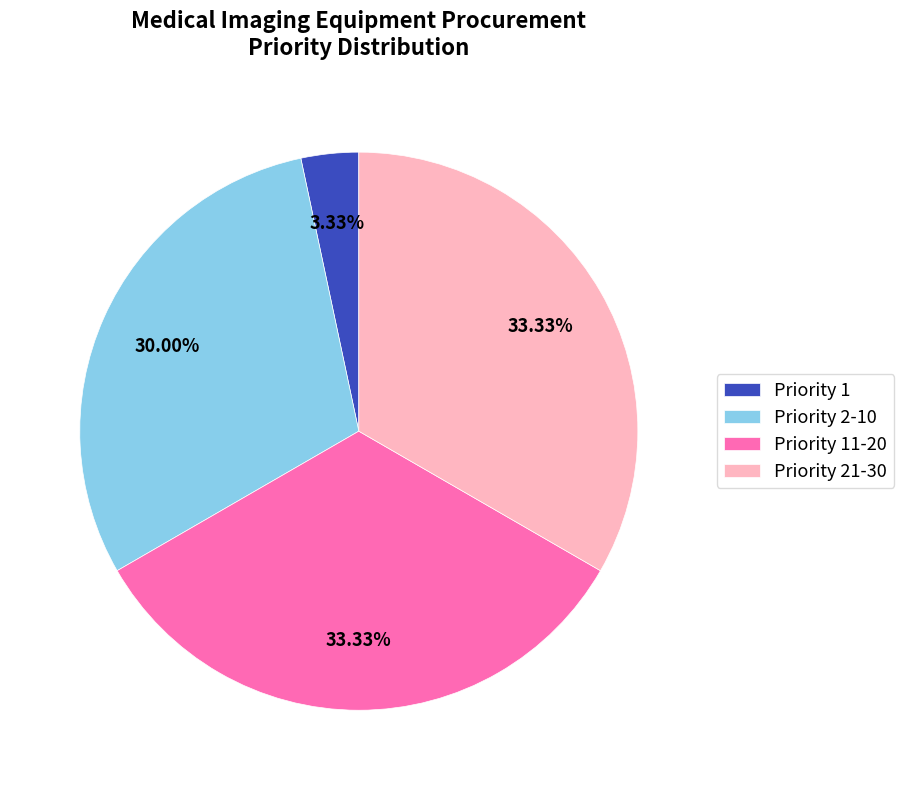

To the nearest percent, what is the difference between the largest and smallest slice percentages?

30%